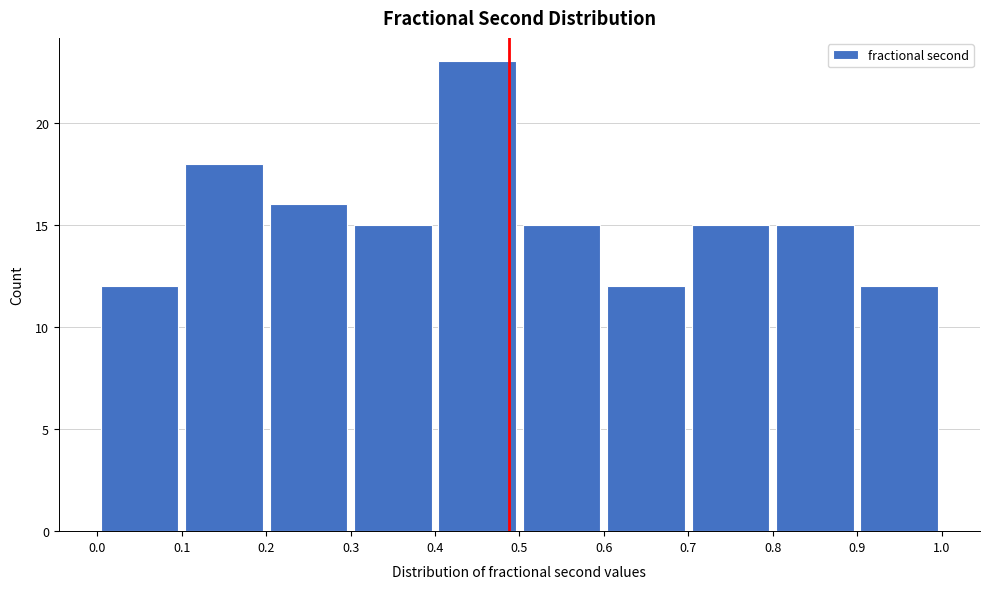

Reading left to right, list every bar in this chart as the range it spans on the x-axis followed by its height. The values are not printed on the chart, so give them approximately, as read against the axis.

0.0 to 0.1: 12
0.1 to 0.2: 18
0.2 to 0.3: 16
0.3 to 0.4: 15
0.4 to 0.5: 23
0.5 to 0.6: 15
0.6 to 0.7: 12
0.7 to 0.8: 15
0.8 to 0.9: 15
0.9 to 1.0: 12